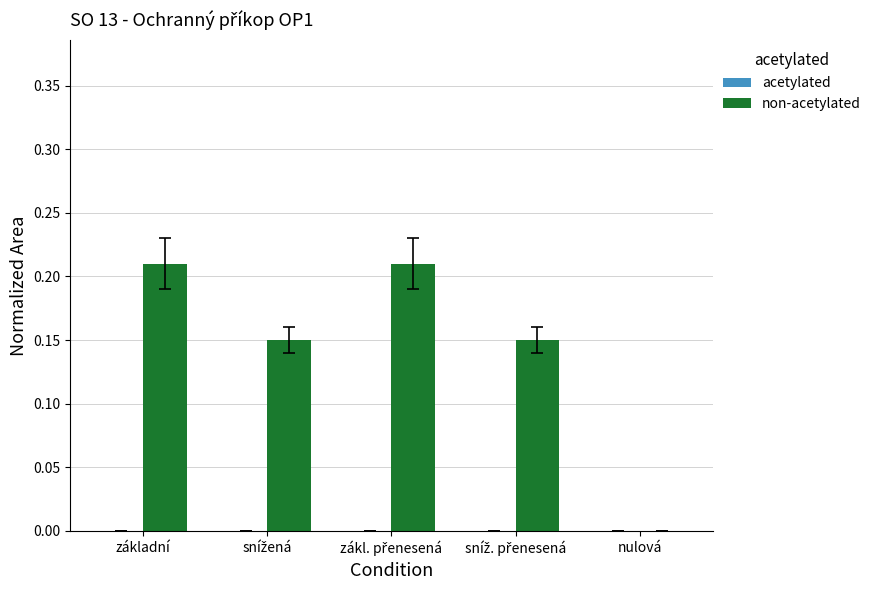

Is it true that the value at nulová is 0.0?

True